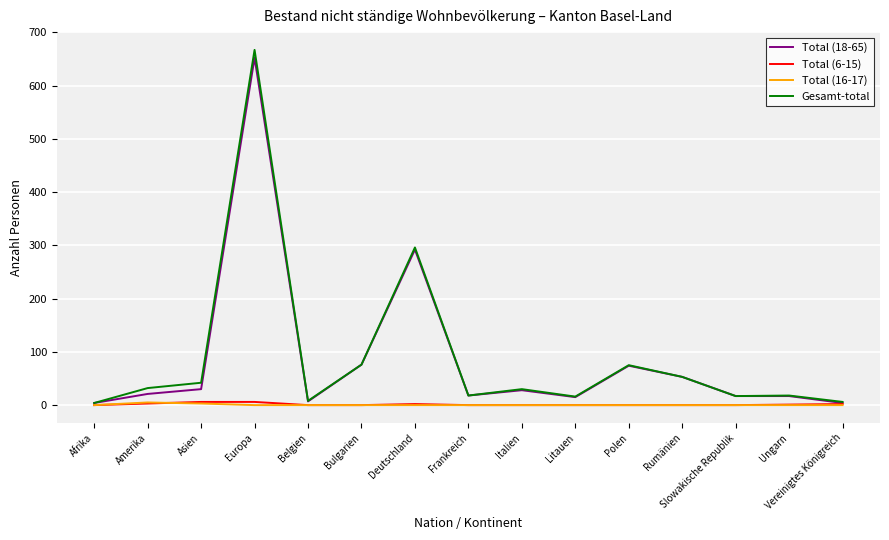

What is the total value across all series at Ungarn?

36